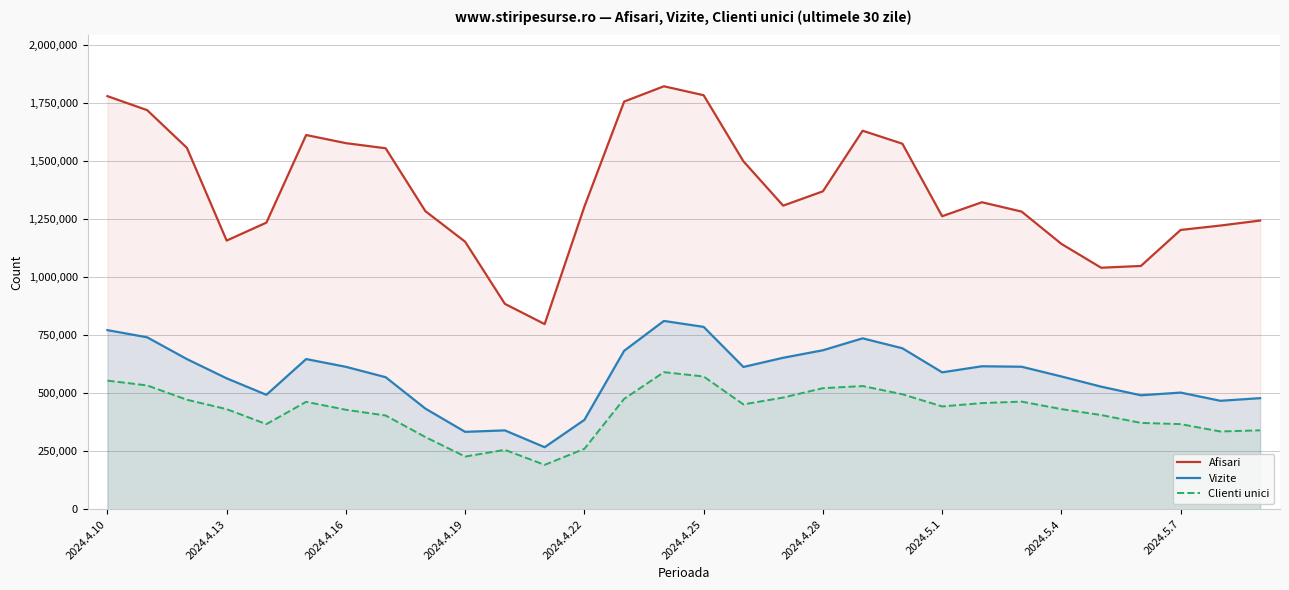

At which category does the chart reach its minimum across all series?

11